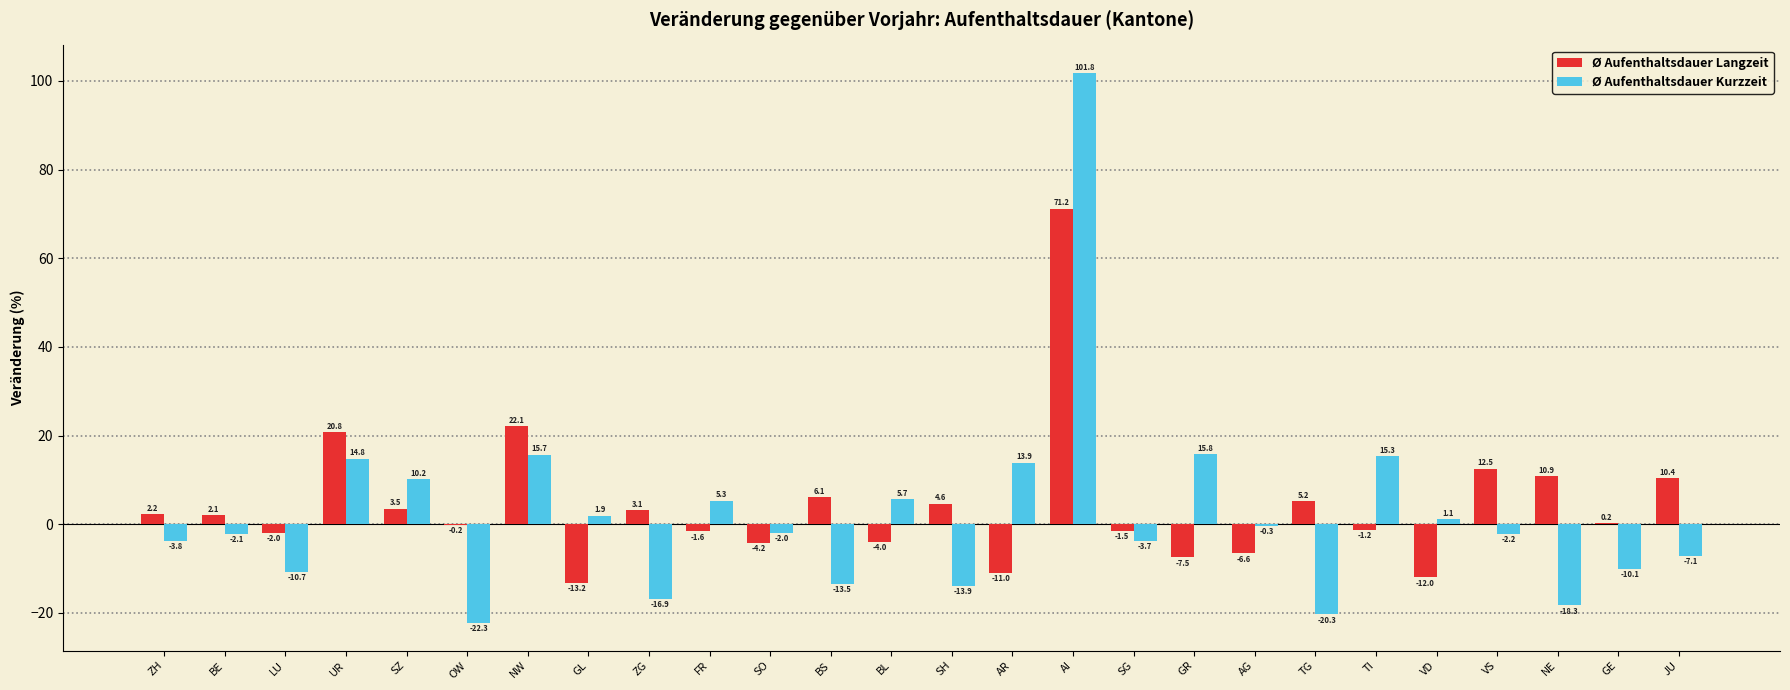

Which series changed the most between GL and GE?

Ø Aufenthaltsdauer Langzeit